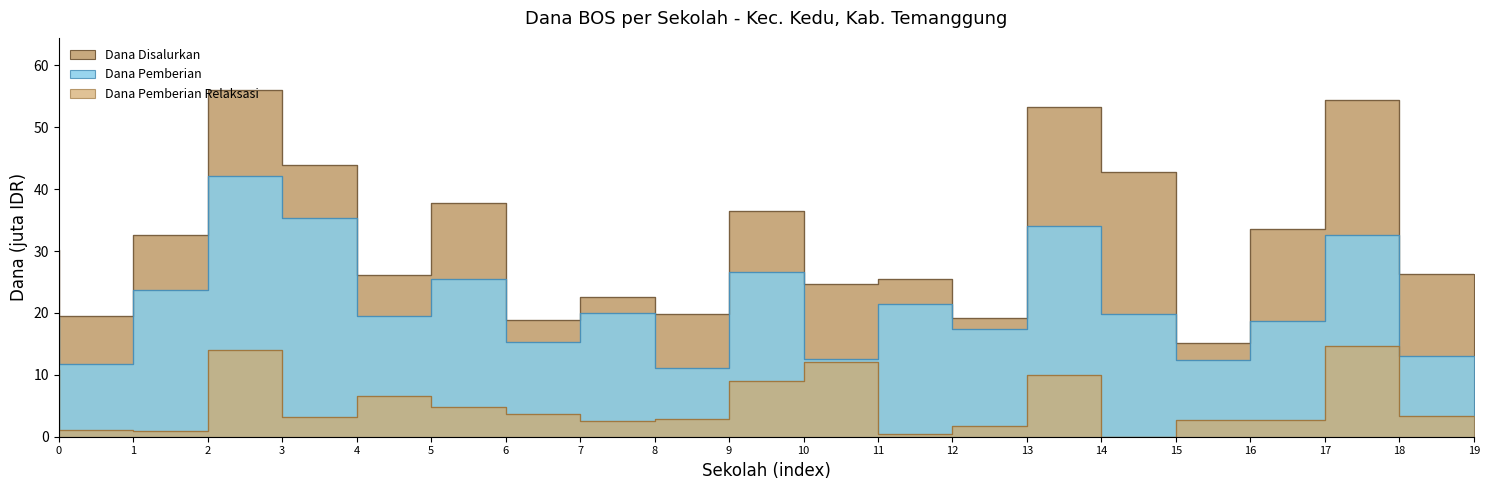

What position from the left is SD NEGERI 1 KUNDISARI?

6